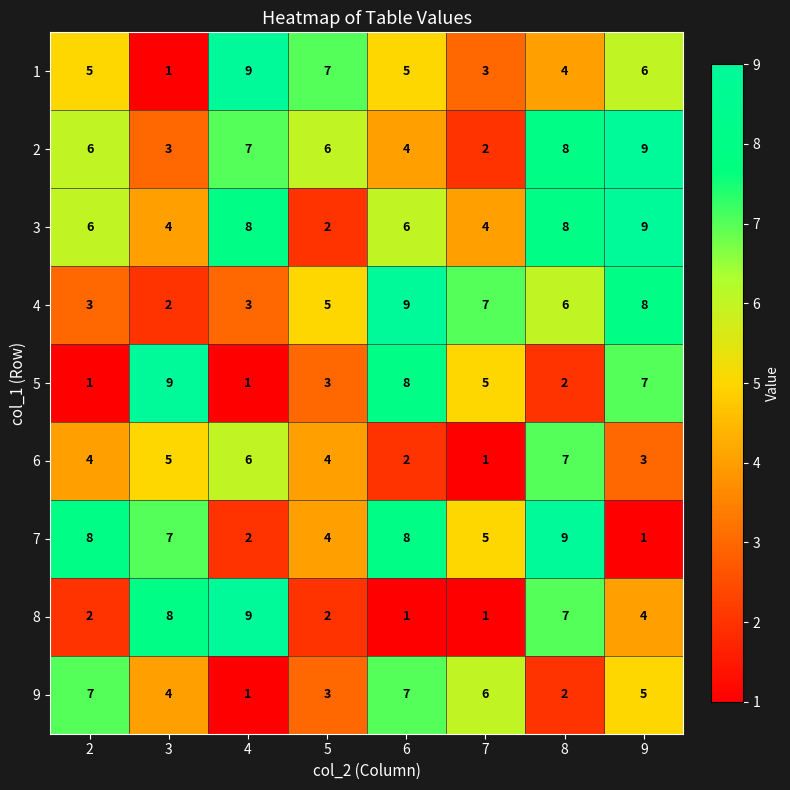

The 4 series shows 1 at 3. True or false?

False